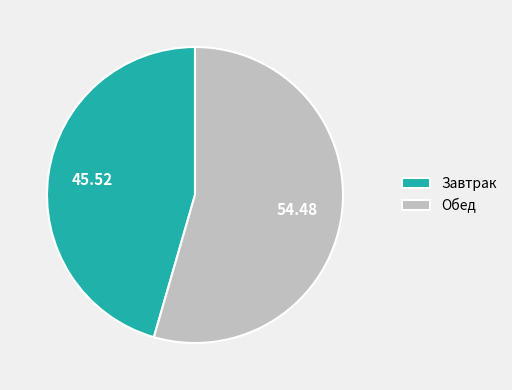

Does any single category account for the majority?

Yes